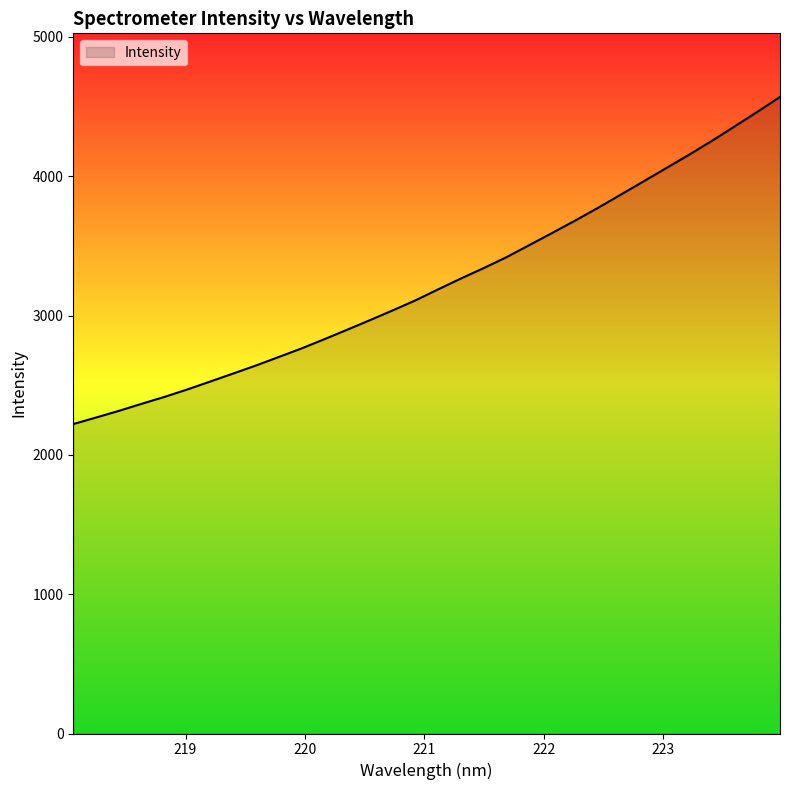

What is the smallest value displayed?

2221.3